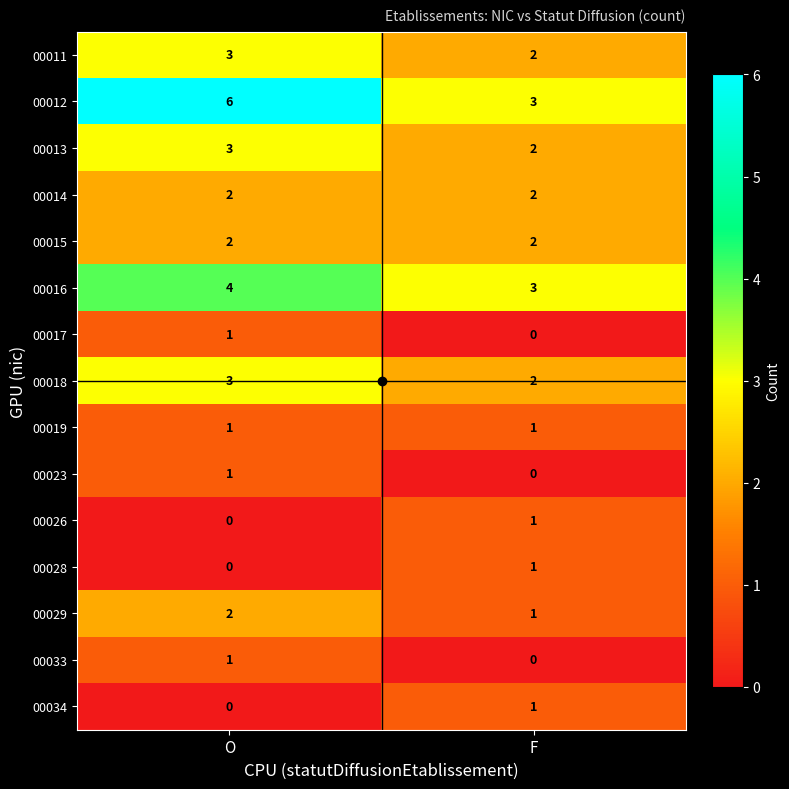

What is the sum of all 00014 values?

4